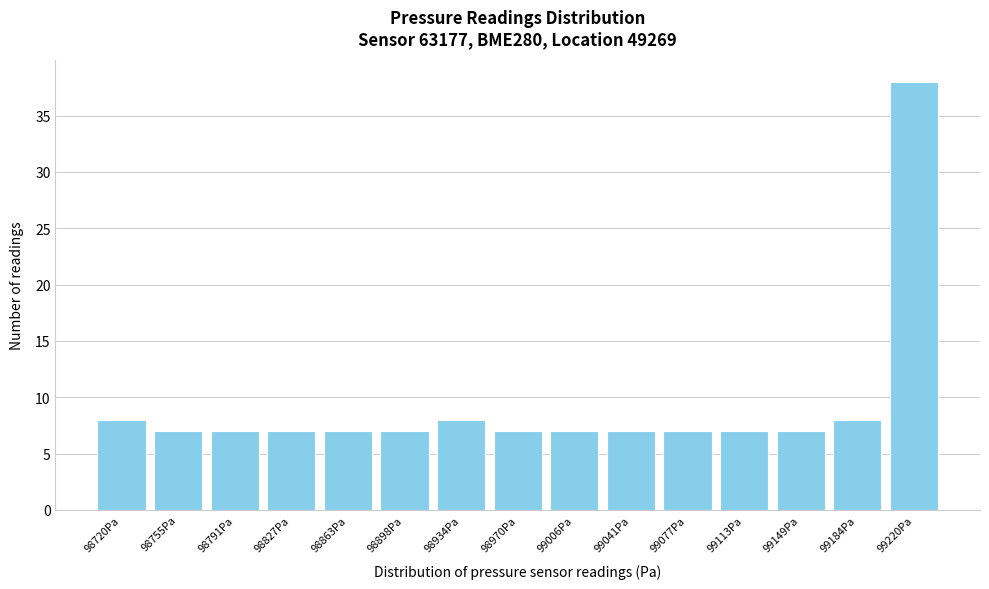

Reading left to right, what are all the values shown in this chart?

8	7	7	7	7	7	8	7	7	7	7	7	7	8	38